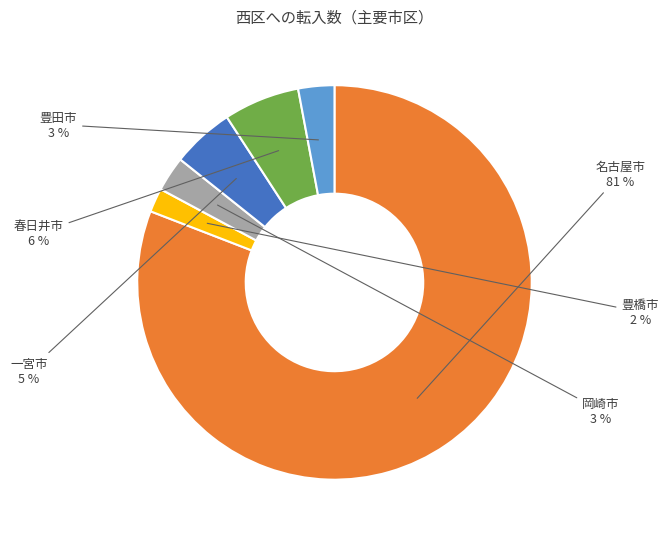

Do 岡崎市 and 豊橋市 together represent more than half of the pie?

No